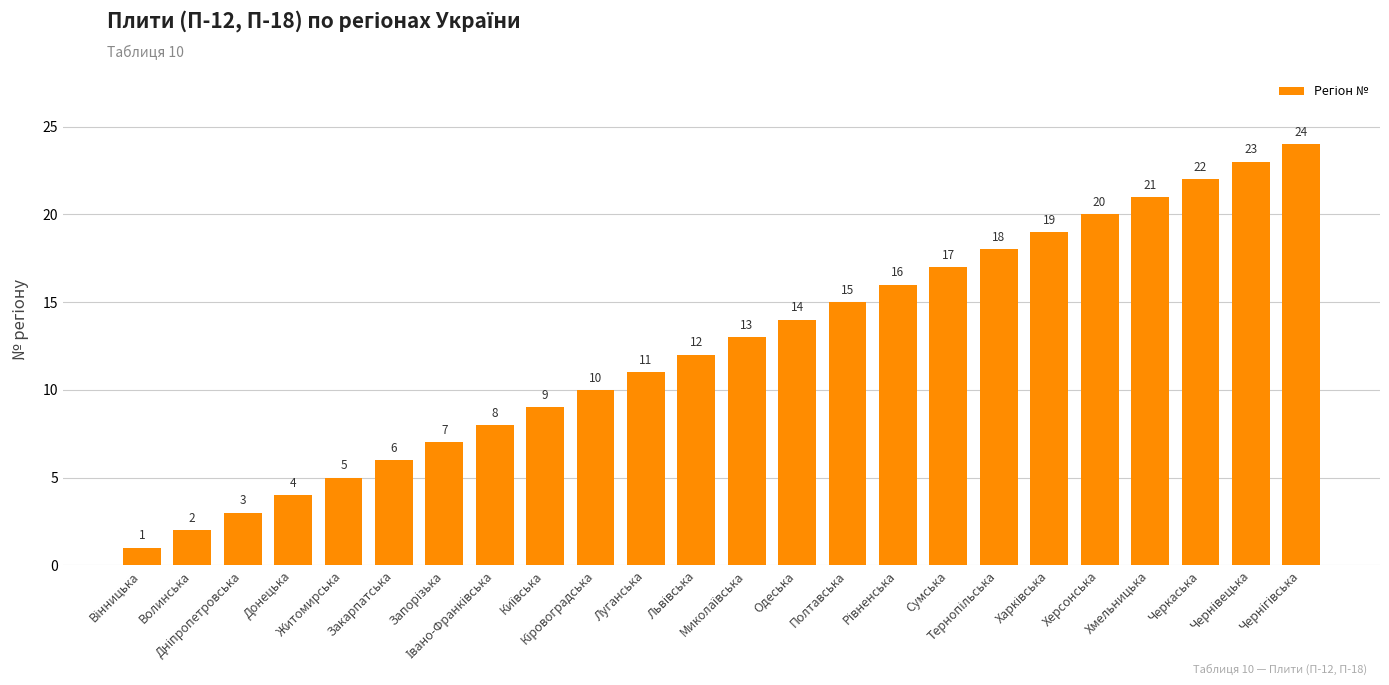

What is the maximum value shown in the chart?

24